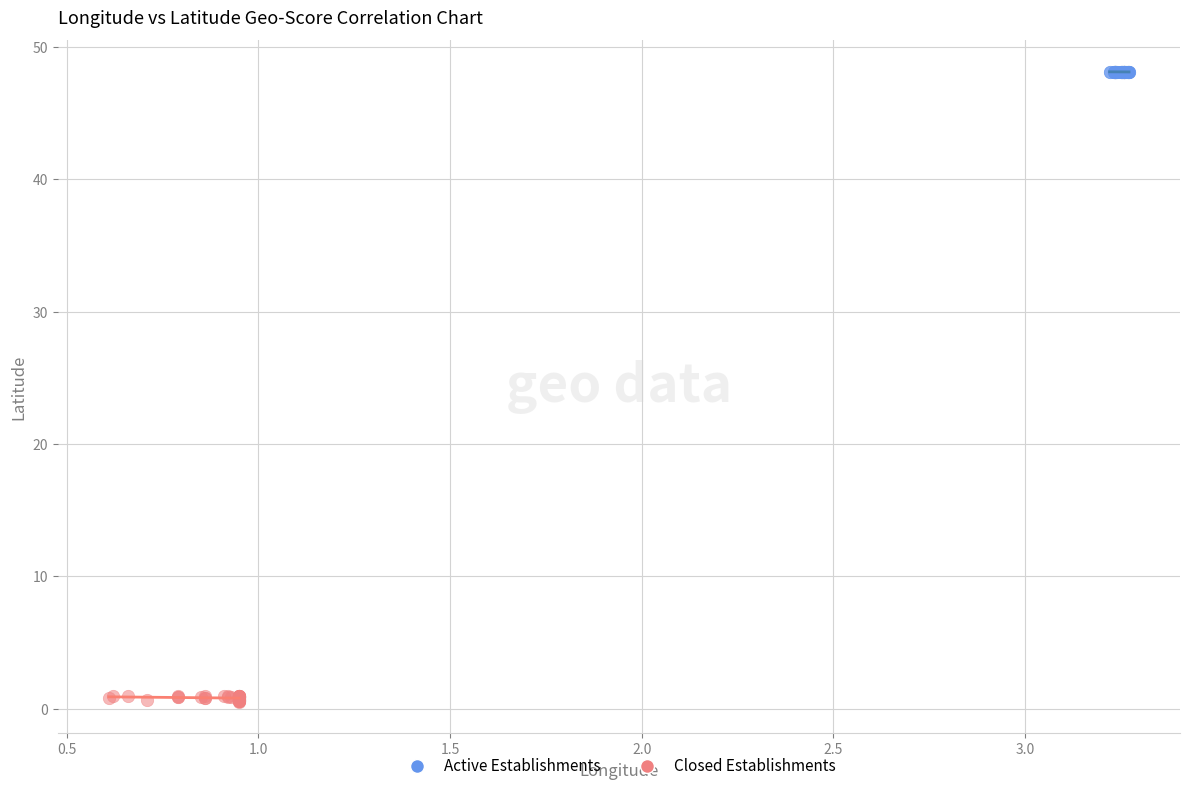

Which series contains the highest Y value?

Active Establishments